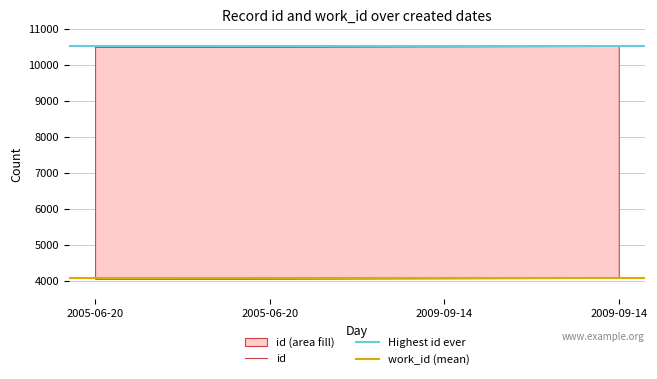

At which label does the data first exceed 10517?

2009-09-14